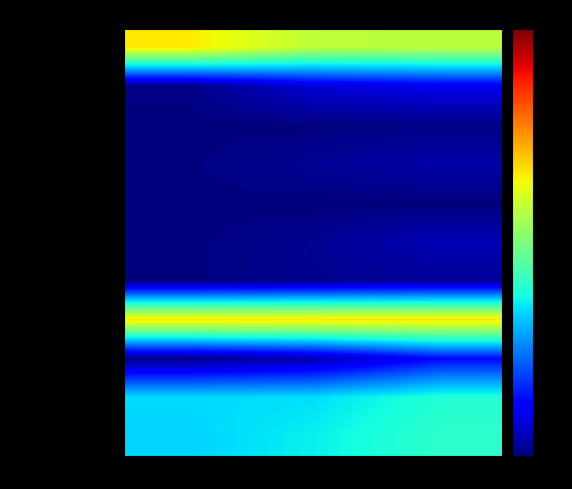

Which series has the largest total across all categories?

Not Hispanic/Latino